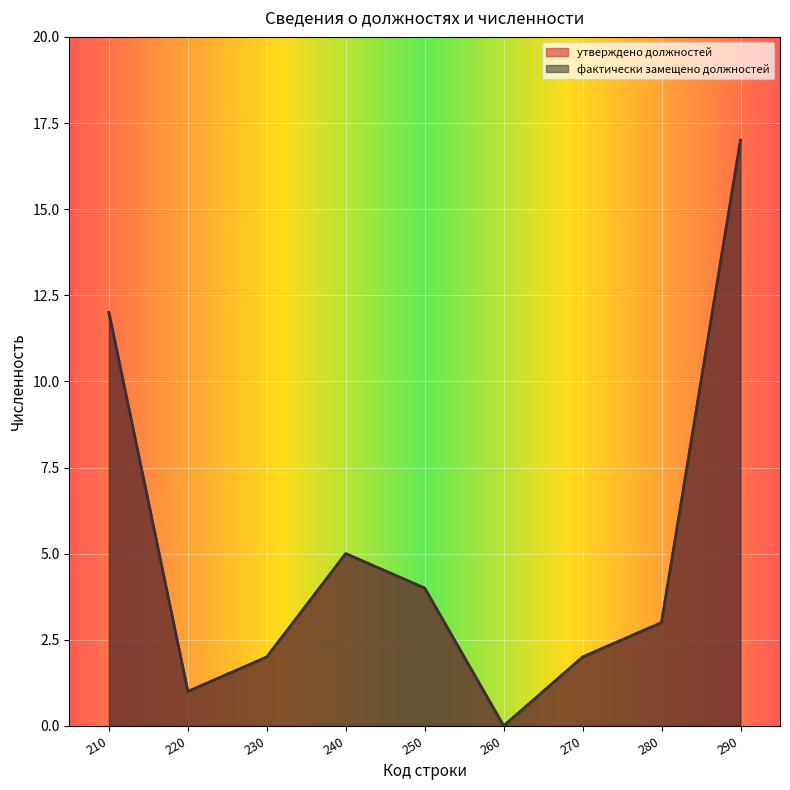

How many lines are shown in the chart?

2